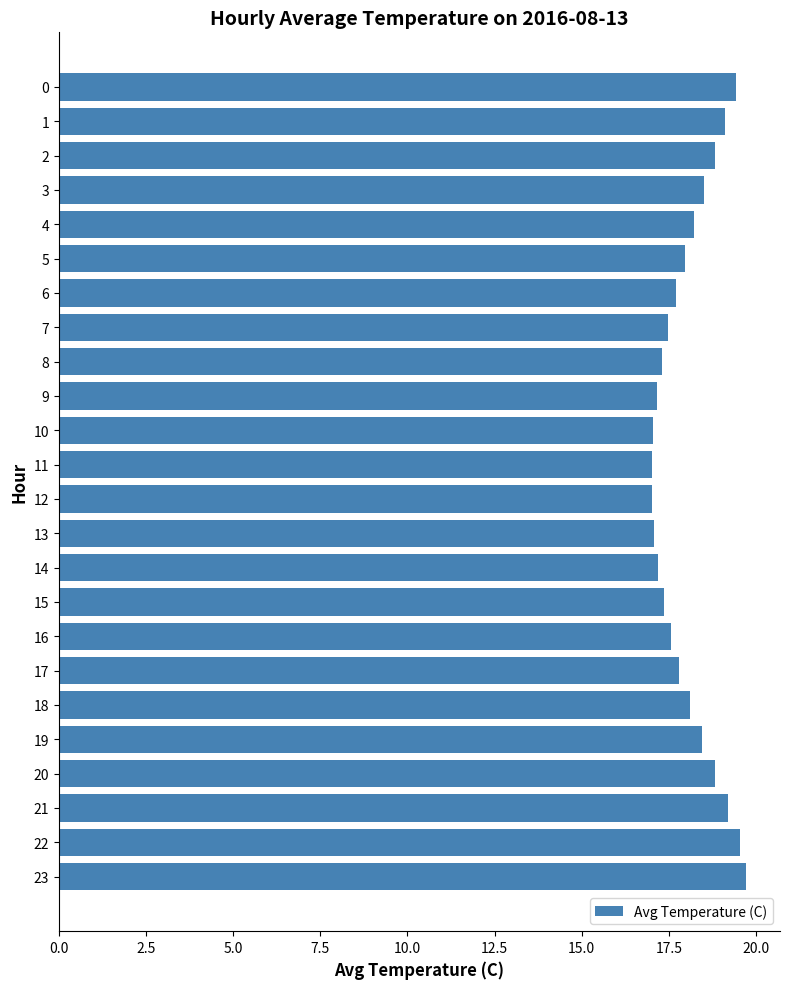

What is the maximum value shown in the chart?

19.7